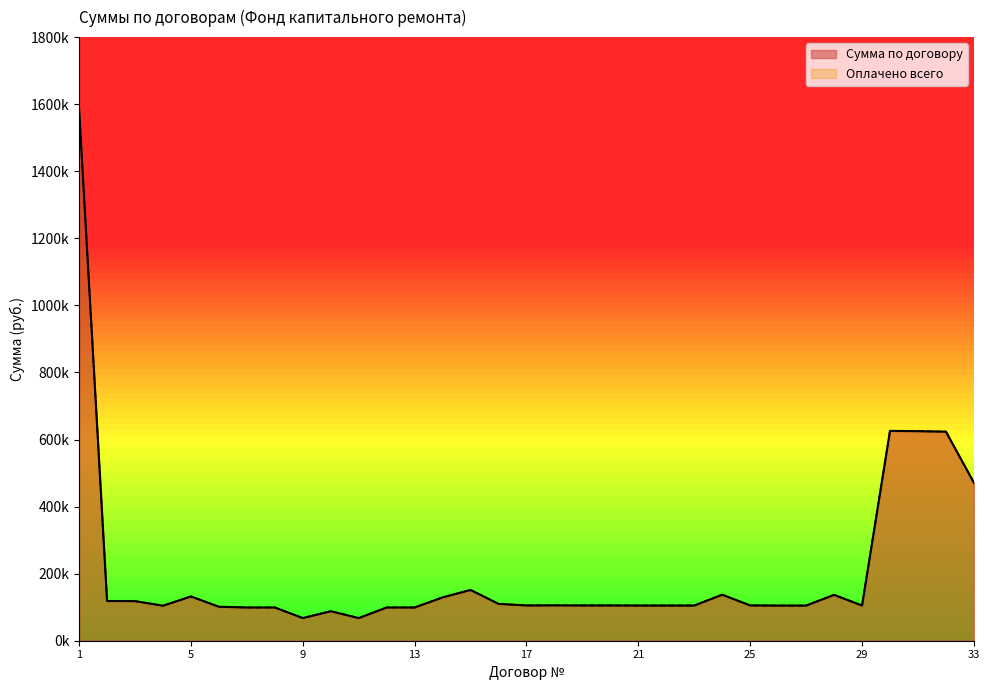

At how many categories does at least one series exceed 528782?

4